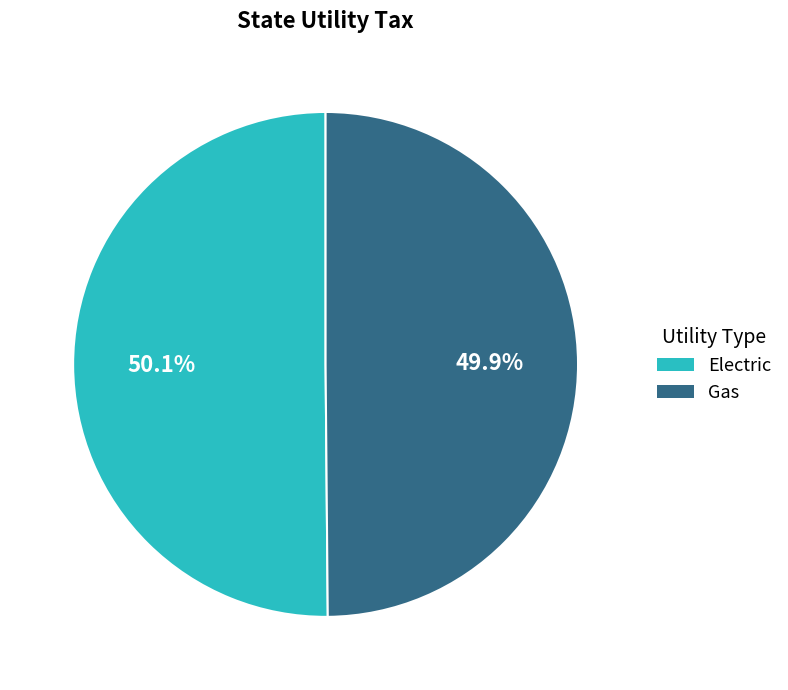

Is there a majority slice in this chart?

Yes